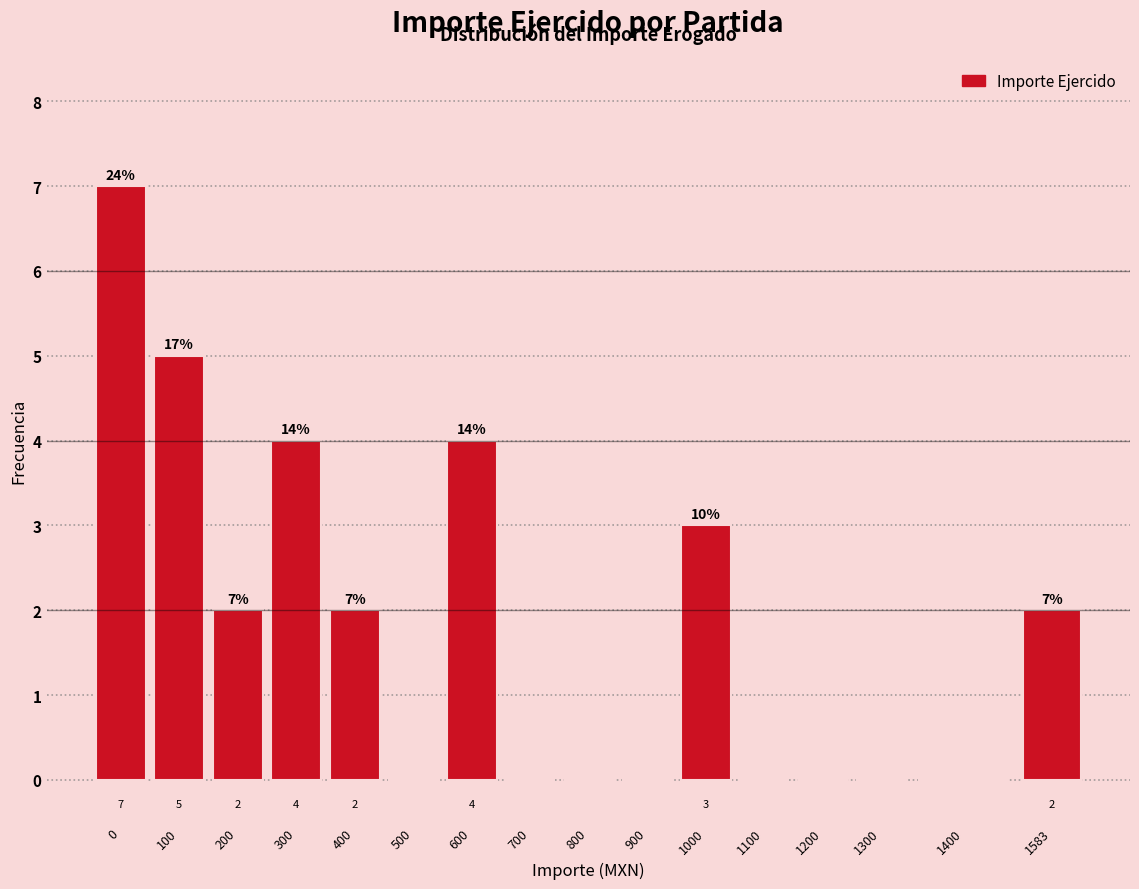

Reading left to right, extract all data points from this chart.

0=7	100=5	200=2	300=4	400=2	500=0	600=4	700=0	800=0	900=0	1000=3	1100=0	1200=0	1300=0	1400=0	1583=2